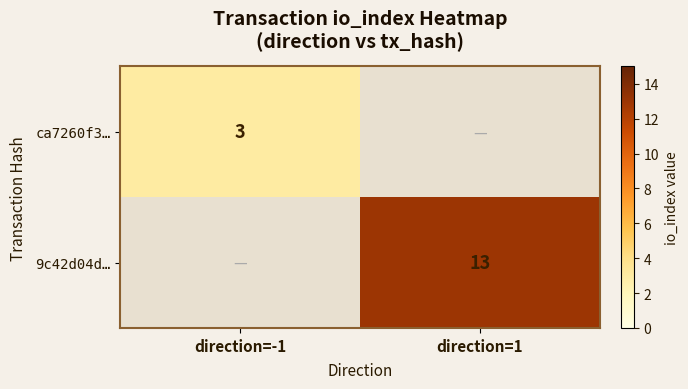

The ca7260f3… series shows 3 at direction=-1. True or false?

True